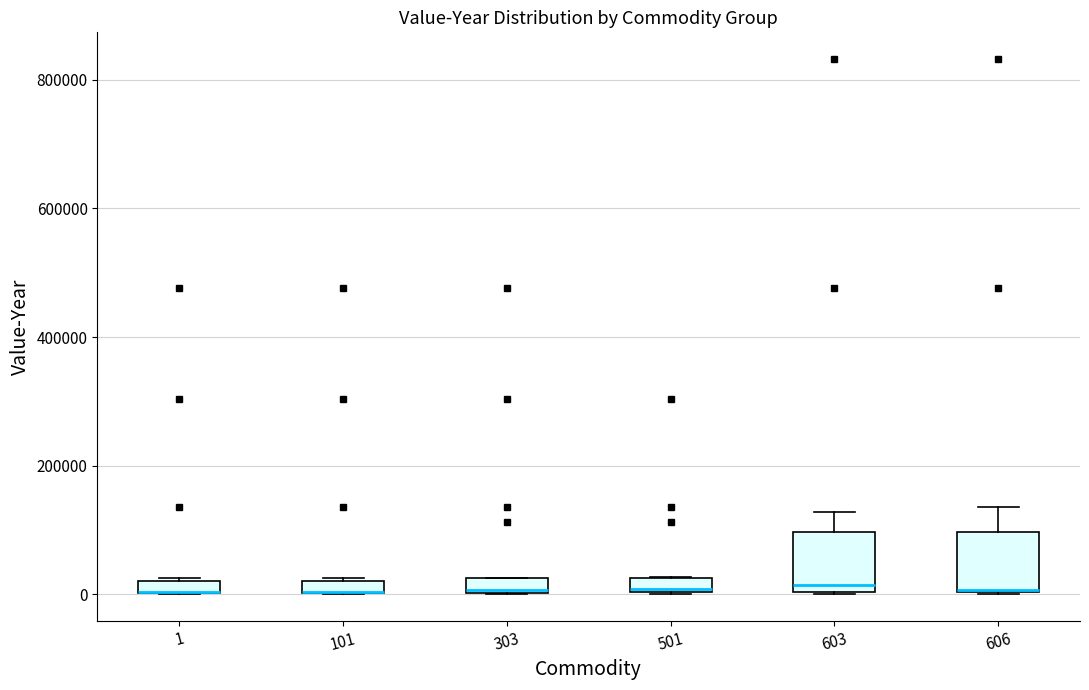

Where is the lower edge of the box at x = 101 on the y-axis? The values are not printed on the chart, so give them approximately, as read against the axis.

0